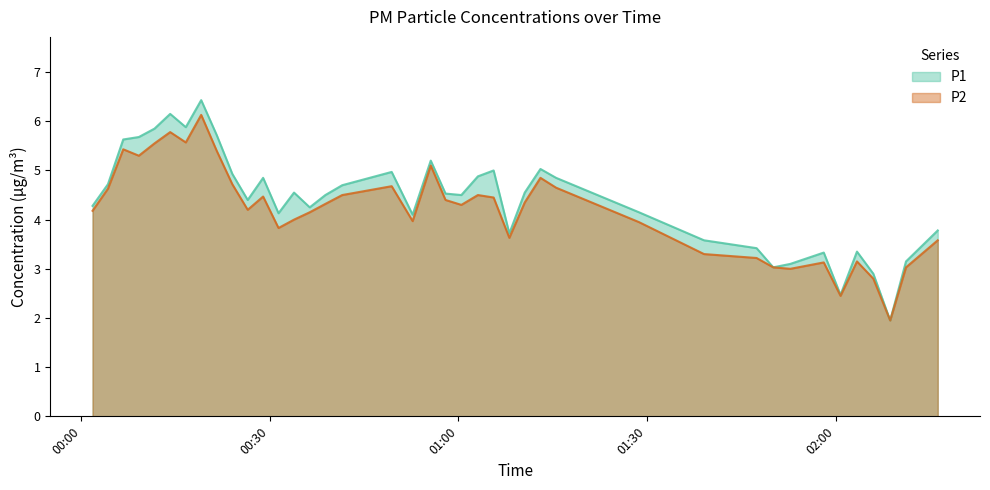

How many values in the P1 series exceed 4?

28